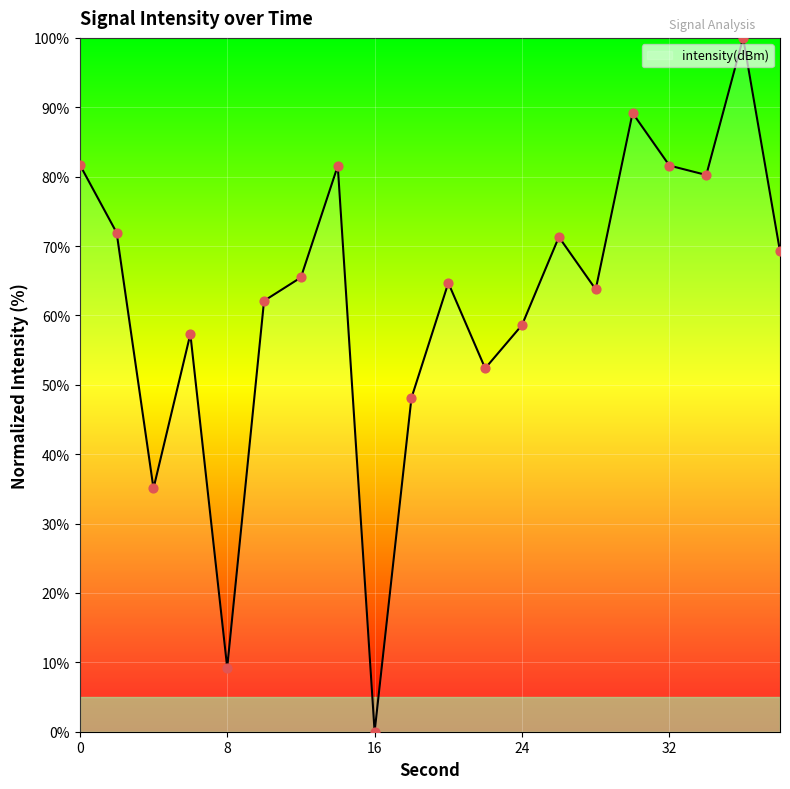

What is the difference between the maximum and minimum values?

100.0